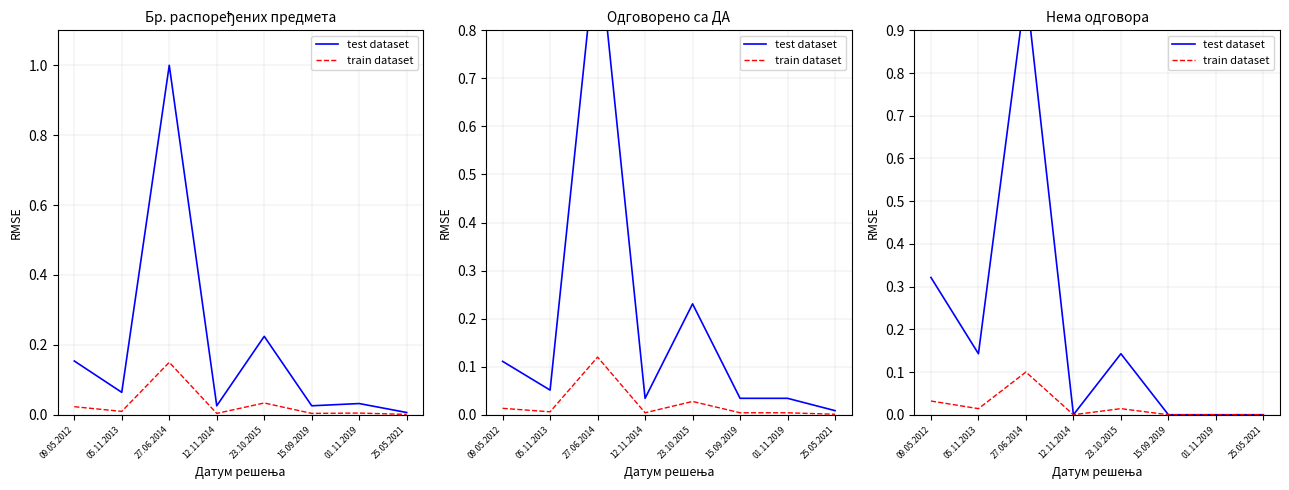

What are all the series names shown in the legend?

test dataset, train dataset